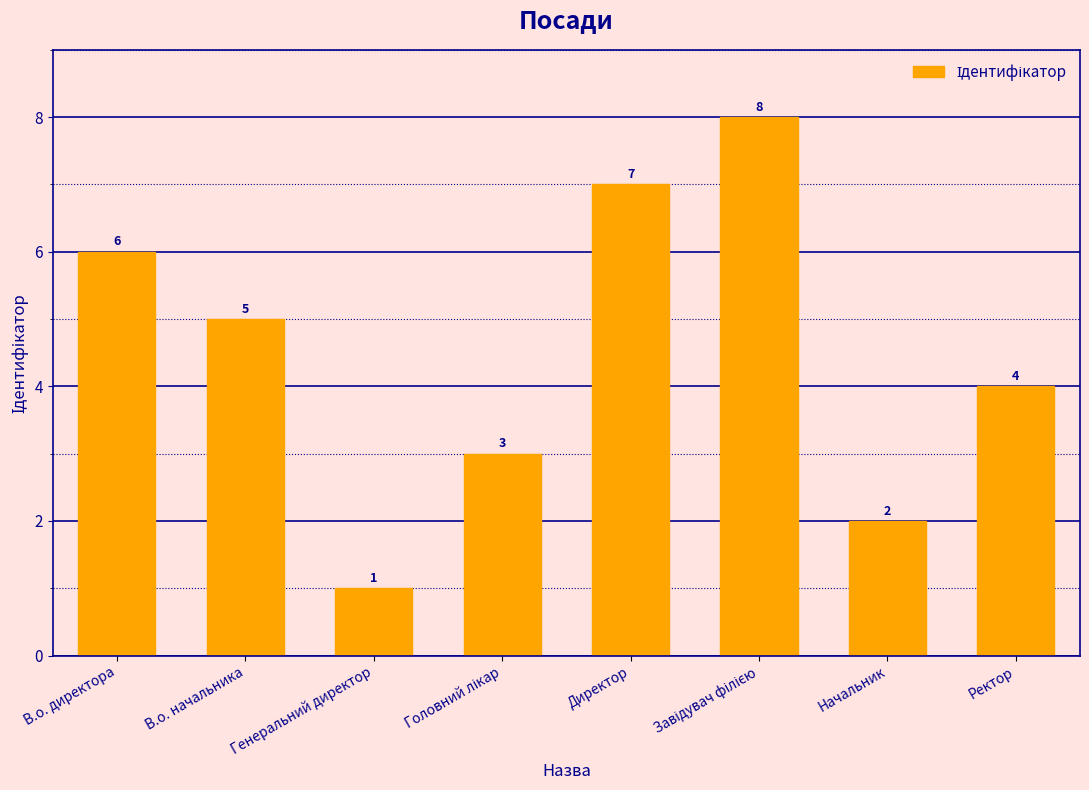

What is the maximum value shown in the chart?

8